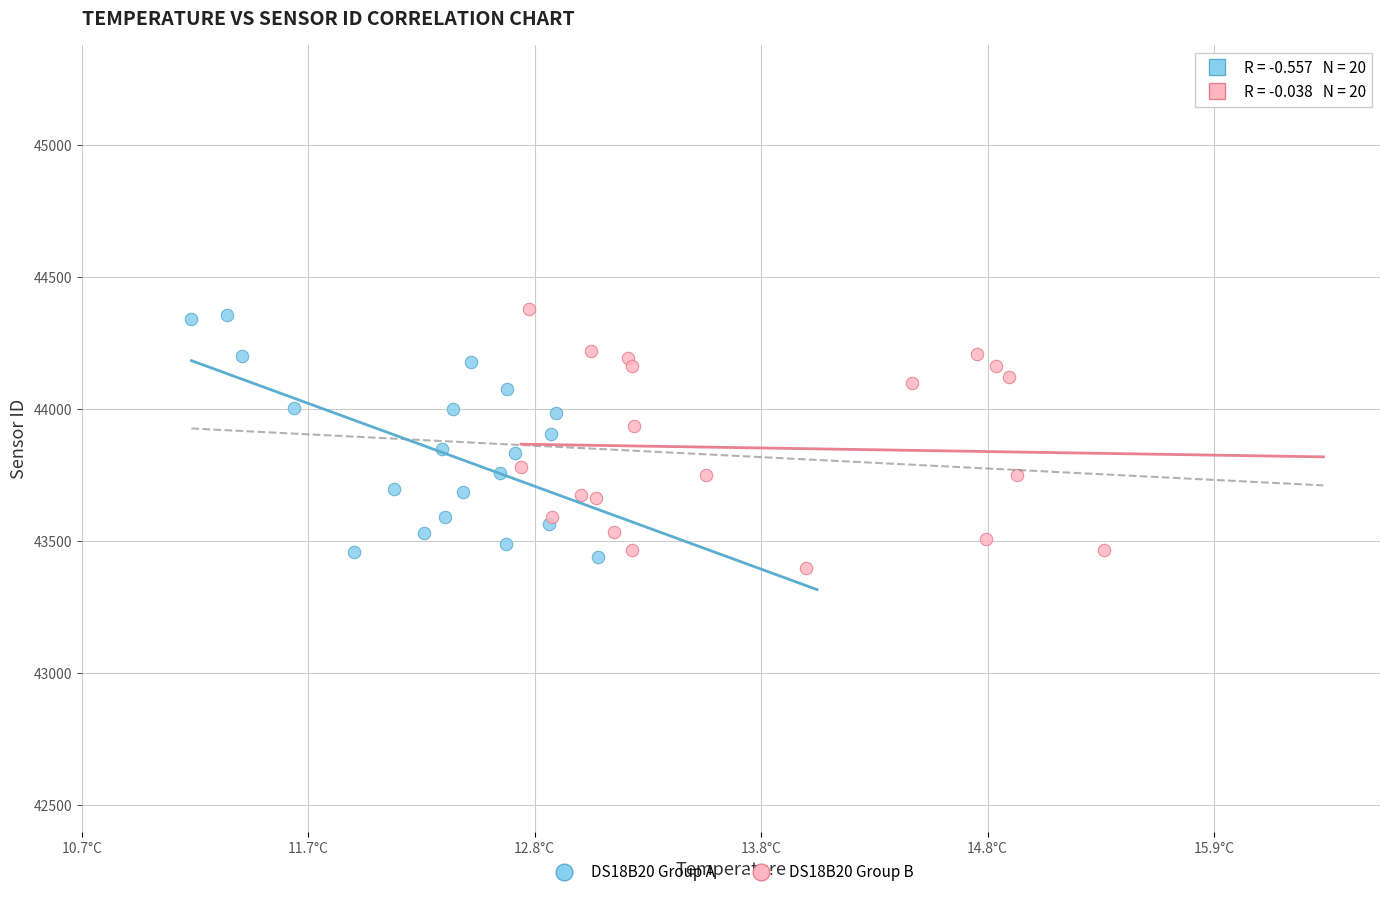

What are all the series names shown in the legend?

DS18B20 Group A, DS18B20 Group B